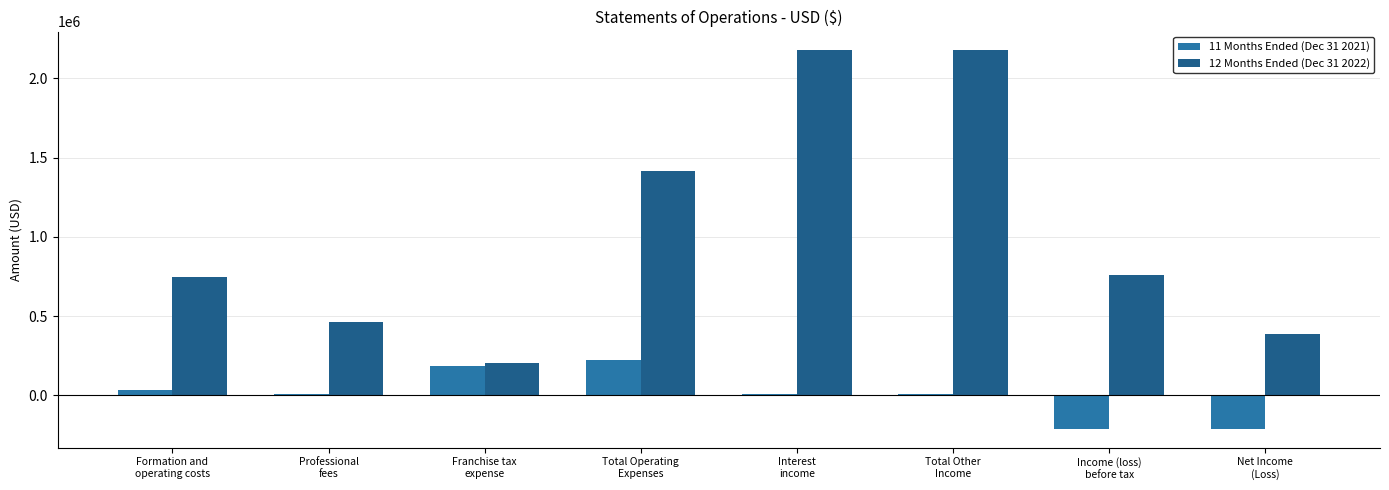

What is the difference between the 12 Months Ended (Dec 31 2022) values at Total Other
Income and Professional
fees?

1712557